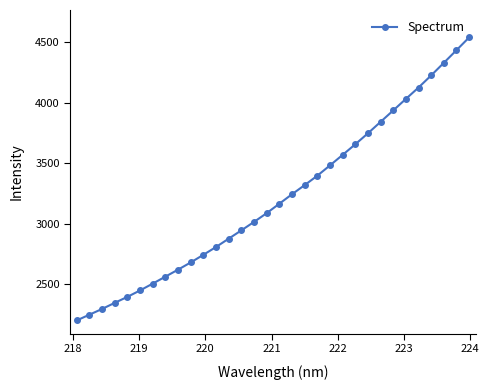

What is the smallest value displayed?

2201.2